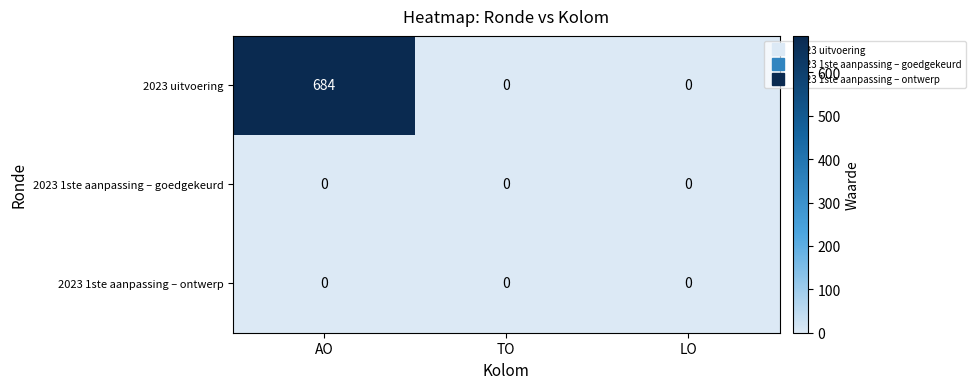

Reading left to right, extract all data points from this chart.

2023 uitvoering: AO=684	TO=0	LO=0
2023 1ste aanpassing – goedgekeurd: AO=0	TO=0	LO=0
2023 1ste aanpassing – ontwerp: AO=0	TO=0	LO=0